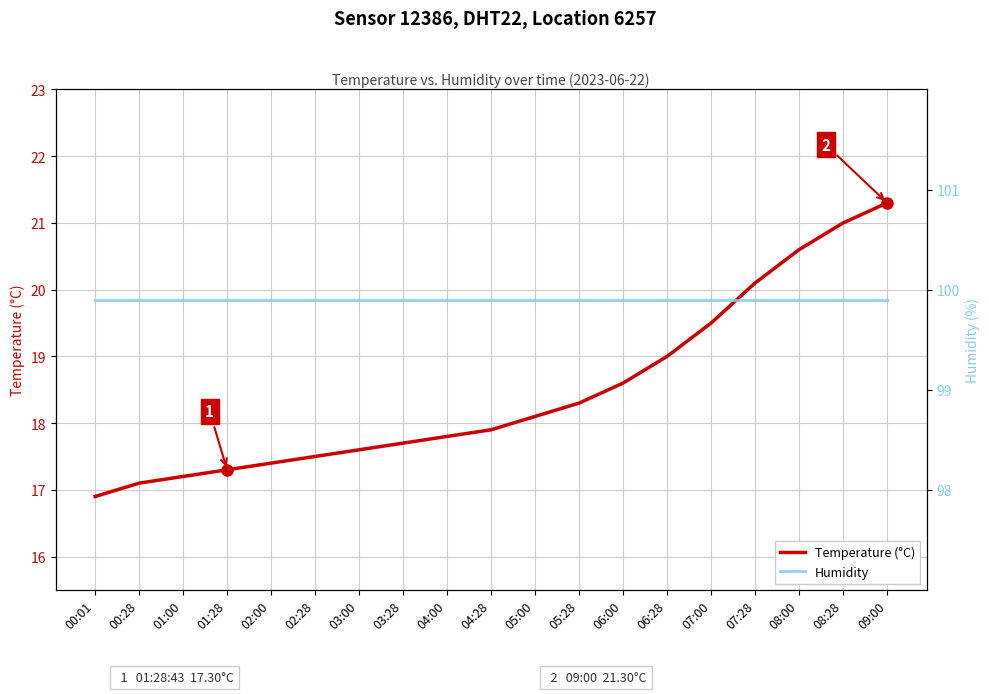

Reading left to right, extract all data points from this chart.

Temperature (°C): 00:01=16.9	00:28=17.1	01:00=17.2	01:28=17.3	02:00=17.4	02:28=17.5	03:00=17.6	03:28=17.7	04:00=17.8	04:28=17.9	05:00=18.1	05:28=18.3	06:00=18.6	06:28=19.0	07:00=19.5	07:28=20.1	08:00=20.6	08:28=21.0	09:00=21.3
Humidity: 00:01=99.9	00:28=99.9	01:00=99.9	01:28=99.9	02:00=99.9	02:28=99.9	03:00=99.9	03:28=99.9	04:00=99.9	04:28=99.9	05:00=99.9	05:28=99.9	06:00=99.9	06:28=99.9	07:00=99.9	07:28=99.9	08:00=99.9	08:28=99.9	09:00=99.9